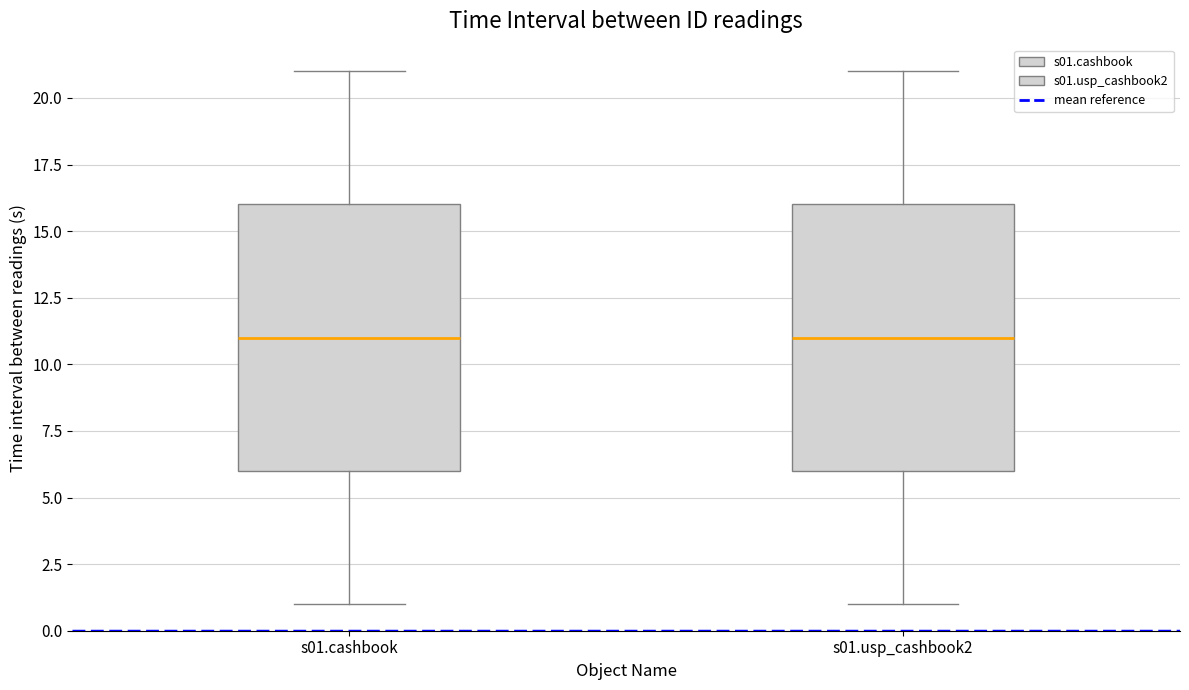

Reading left to right, read every box against the y-axis: the position of its median line, the range the box covers, and the ends of its whiskers. The values are not printed on the chart, so give them approximately, as read against the axis.

s01.cashbook: median 11, box 6 to 16, whiskers 1 to 21
s01.usp_cashbook2: median 11, box 6 to 16, whiskers 1 to 21